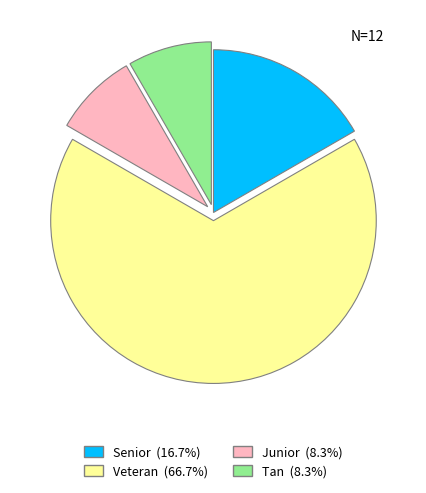

Combined, do Senior (16.7%) and Veteran (66.7%) account for over 50%?

Yes